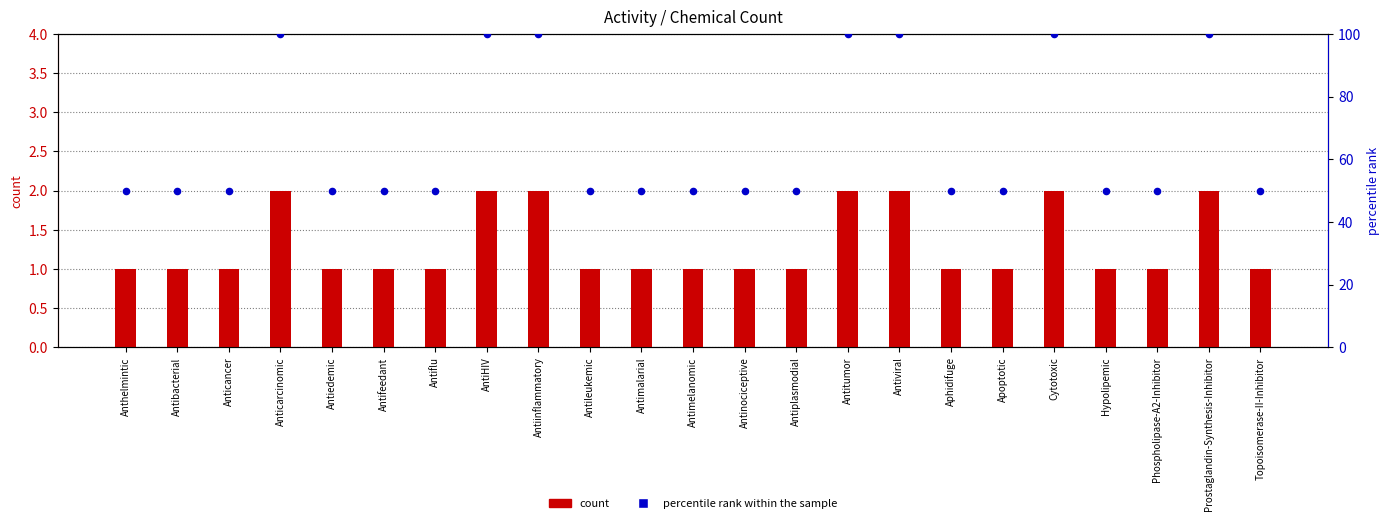

At which category is the sum across all series the highest?

Anticarcinomic